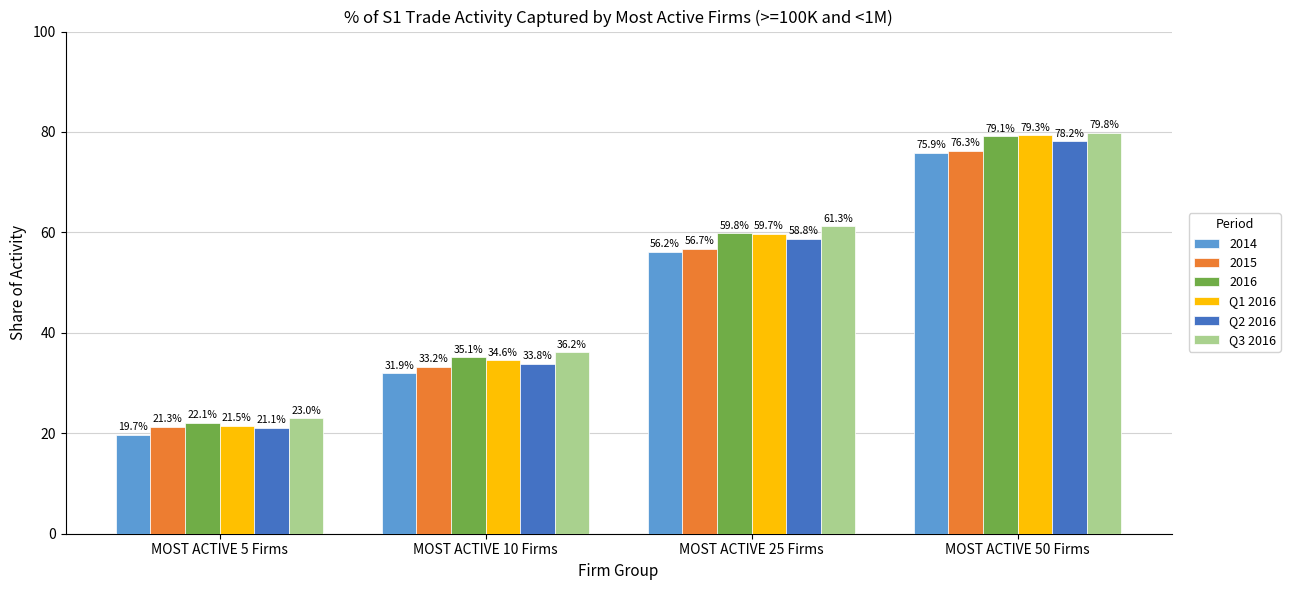

Reading left to right, transcribe all the data shown in this chart.

2014: 19.7	31.9	56.2	75.9
2015: 21.3	33.2	56.7	76.3
2016: 22.1	35.1	59.8	79.1
Q1 2016: 21.5	34.6	59.7	79.3
Q2 2016: 21.1	33.8	58.8	78.2
Q3 2016: 23.0	36.2	61.3	79.8